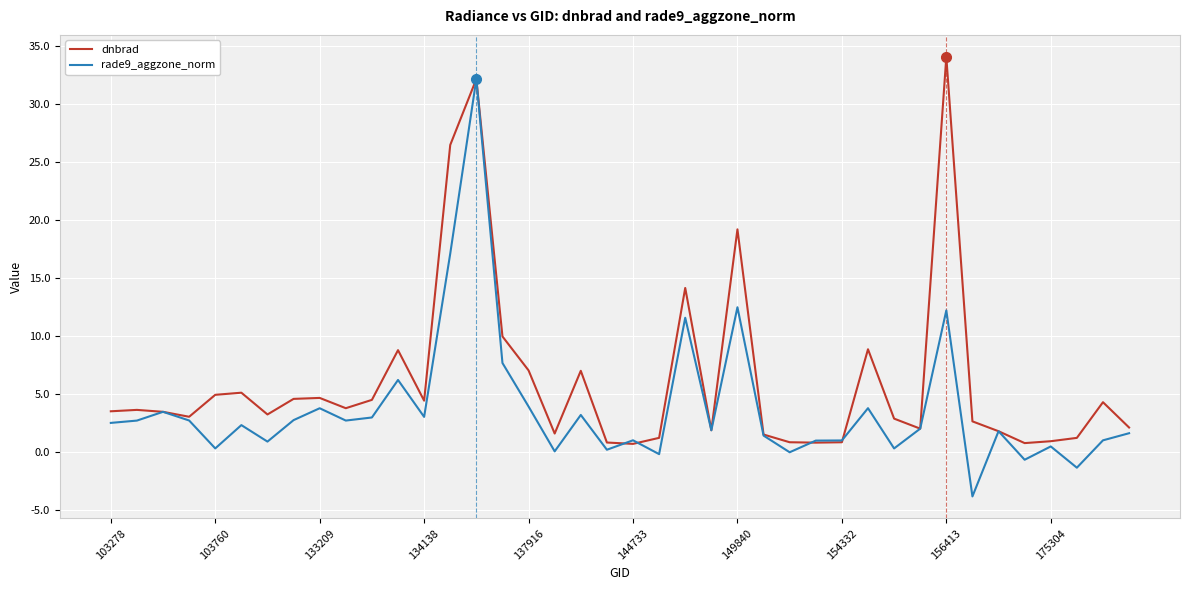

List the series in order of their overall mean, highest first.

dnbrad, rade9_aggzone_norm